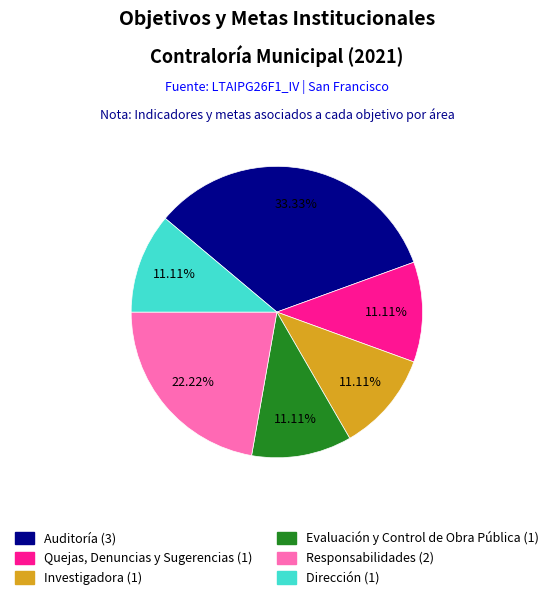

Is there a majority slice in this chart?

No